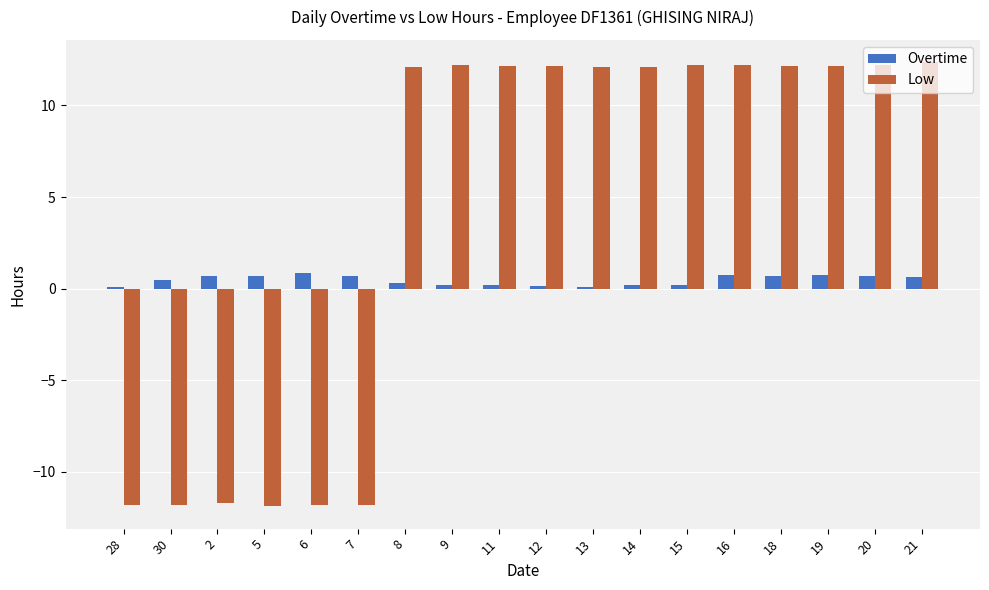

Which series has the largest total across all categories?

Low